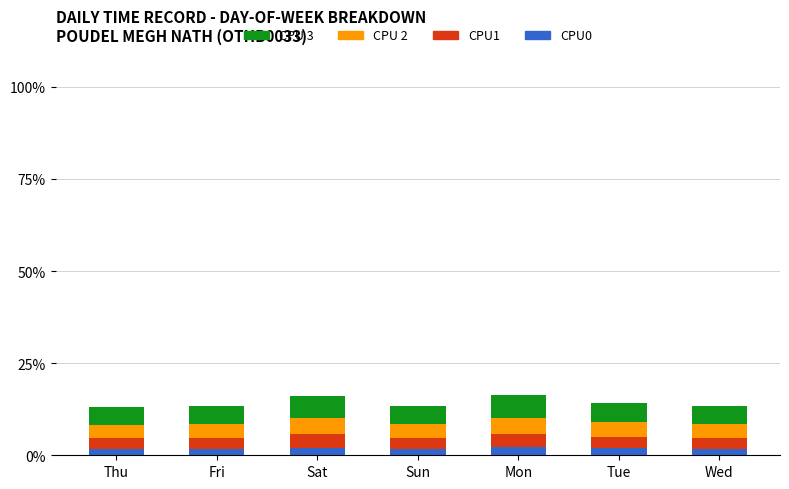

What is the average value of the CPU0 series?

1.9